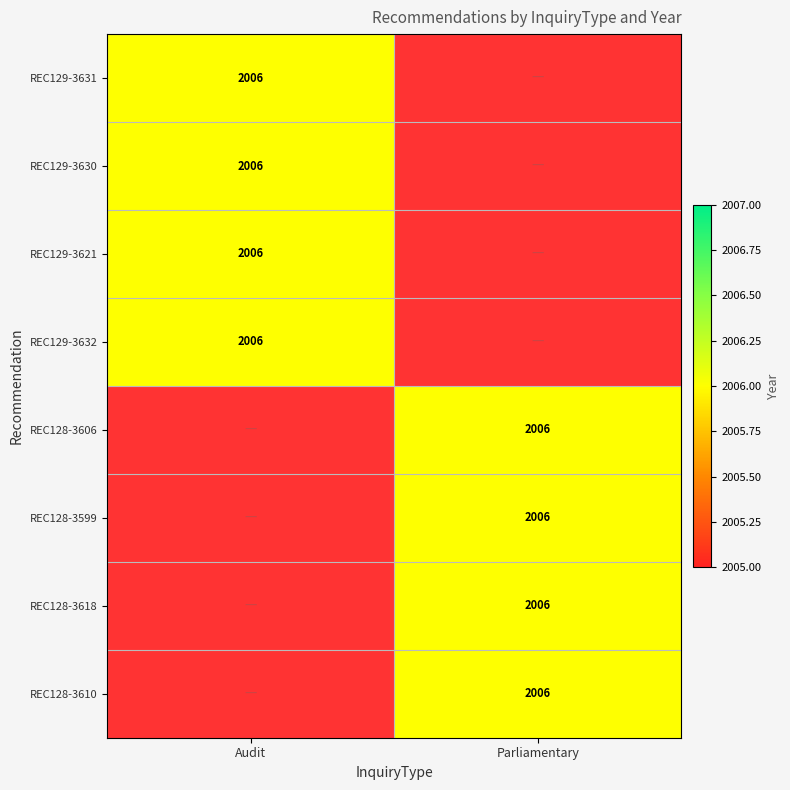

Reading left to right, extract all data points from this chart.

Audit: 2006	2006	2006	2006	0	0	0	0
Parliamentary: 0	0	0	0	2006	2006	2006	2006